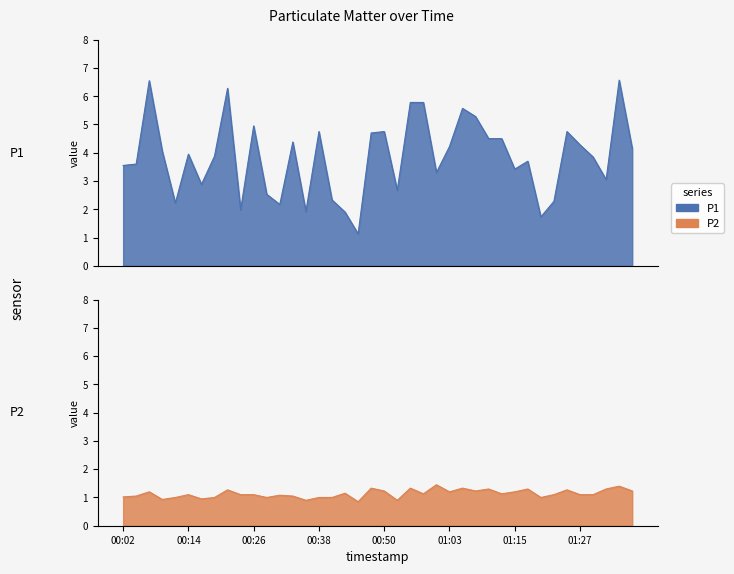

Is it true that P1 equals 5.0 at 00:26?

True